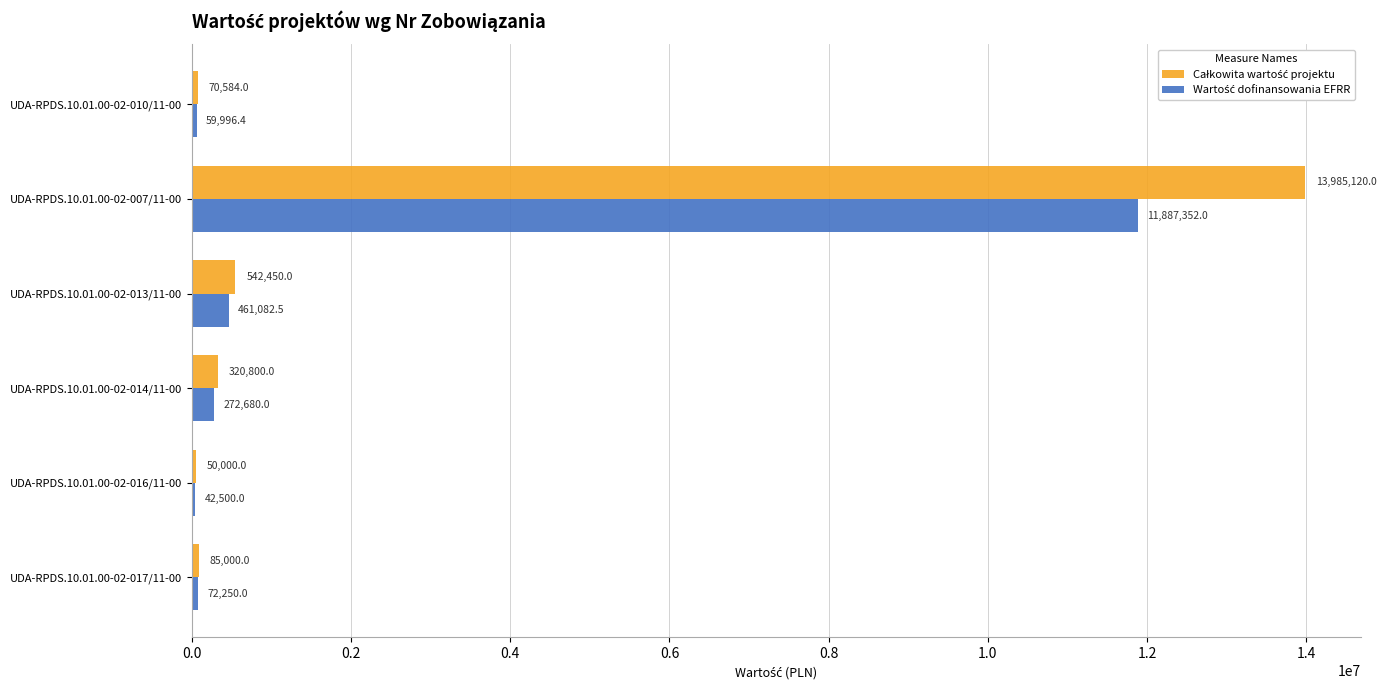

Which label corresponds to the largest value in the chart?

UDA-RPDS.10.01.00-02-007/11-00